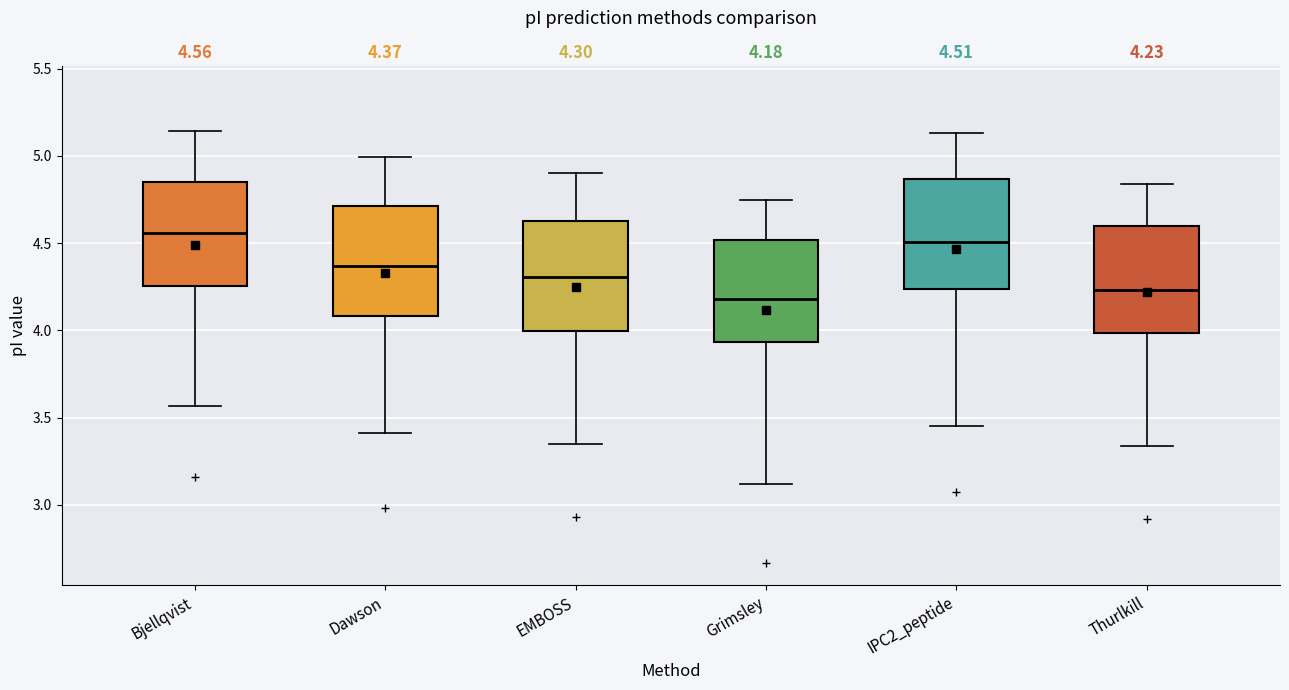

Which box's median line is the highest?

Bjellqvist